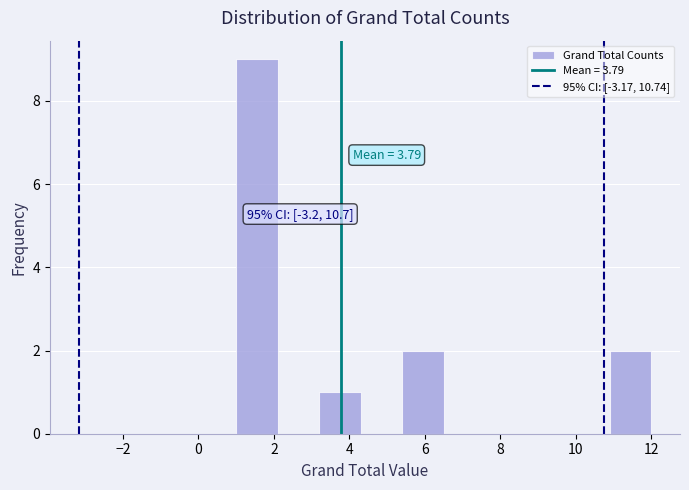

Which range on the x-axis has the tallest bar?

1.0 to 2.1